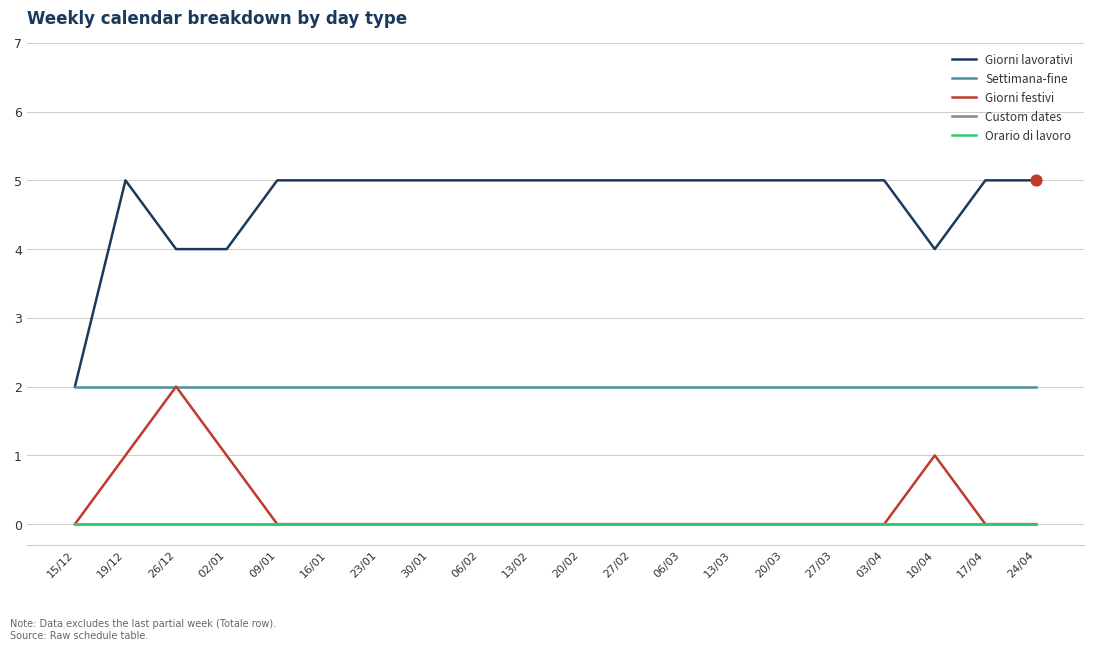

Is this an area chart (filled region under the line)?

No